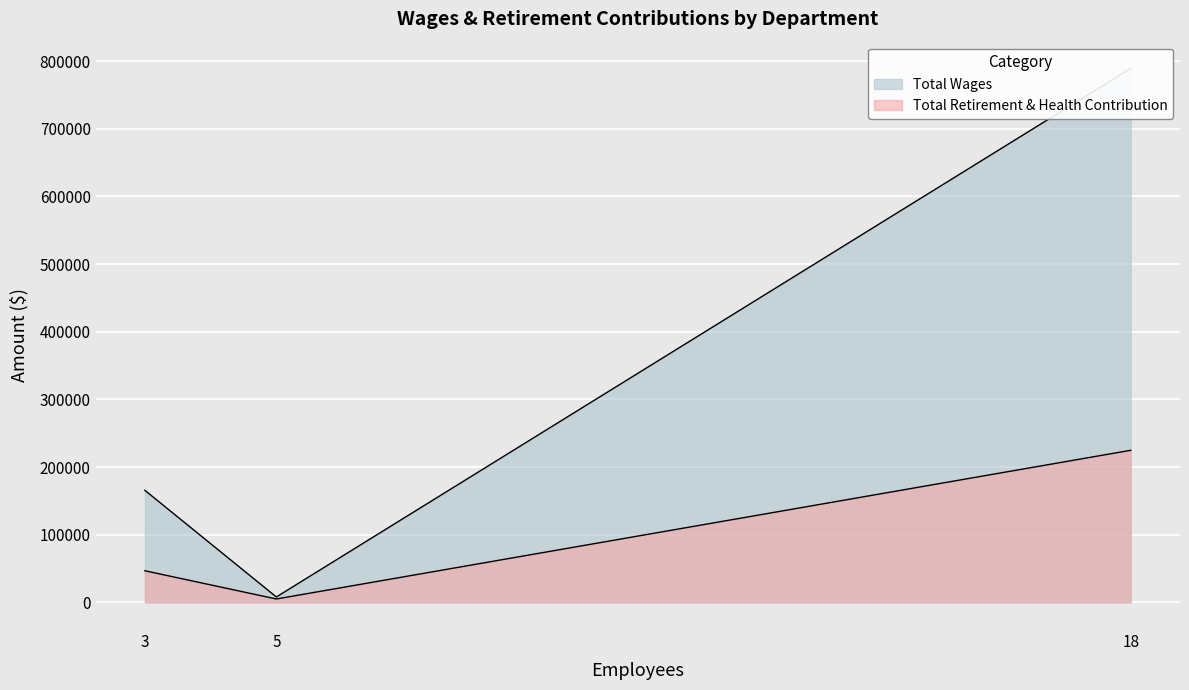

How many Total Wages values are between 7900 and 789180?

3